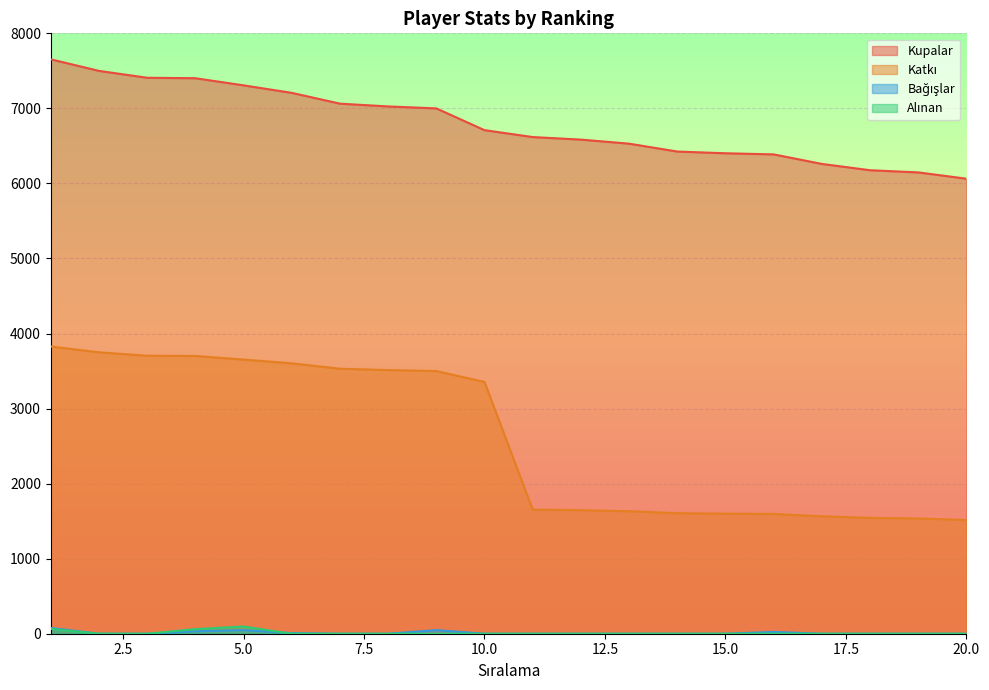

How many values in the Kupalar series exceed 6710?

9